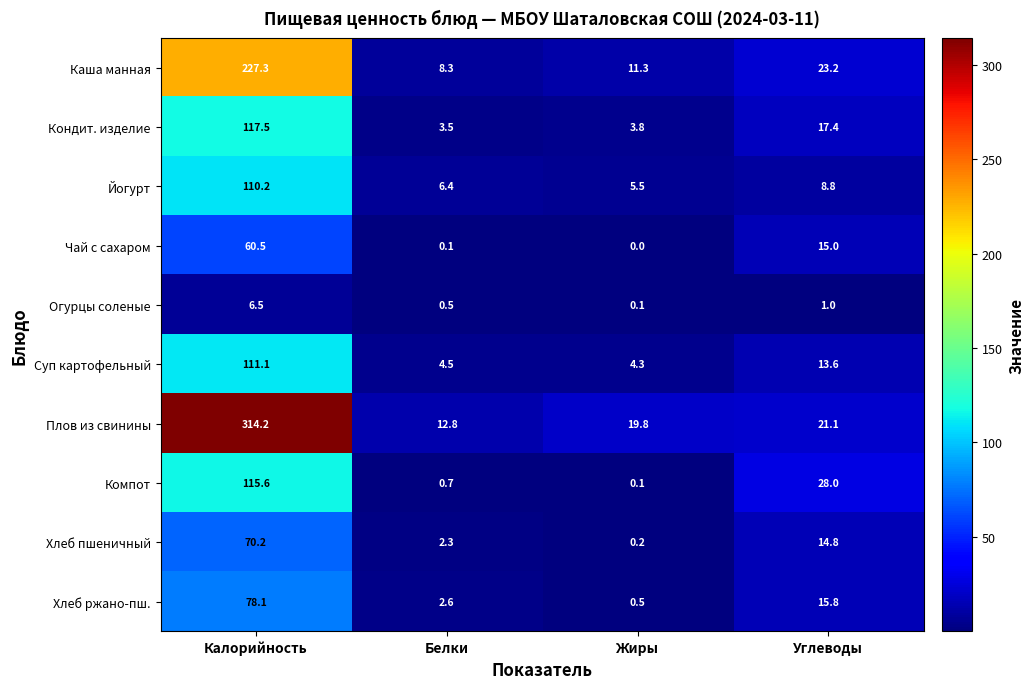

At which label does Хлеб ржано-пш. reach its peak?

Калорийность